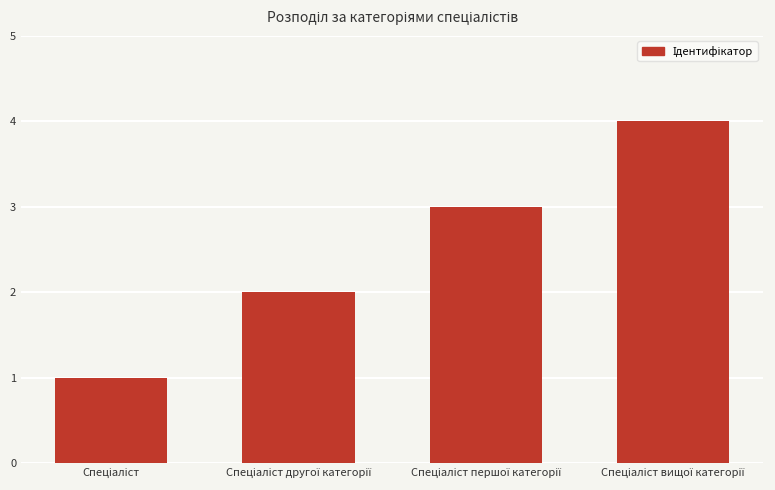

What is the sum of all values?

10